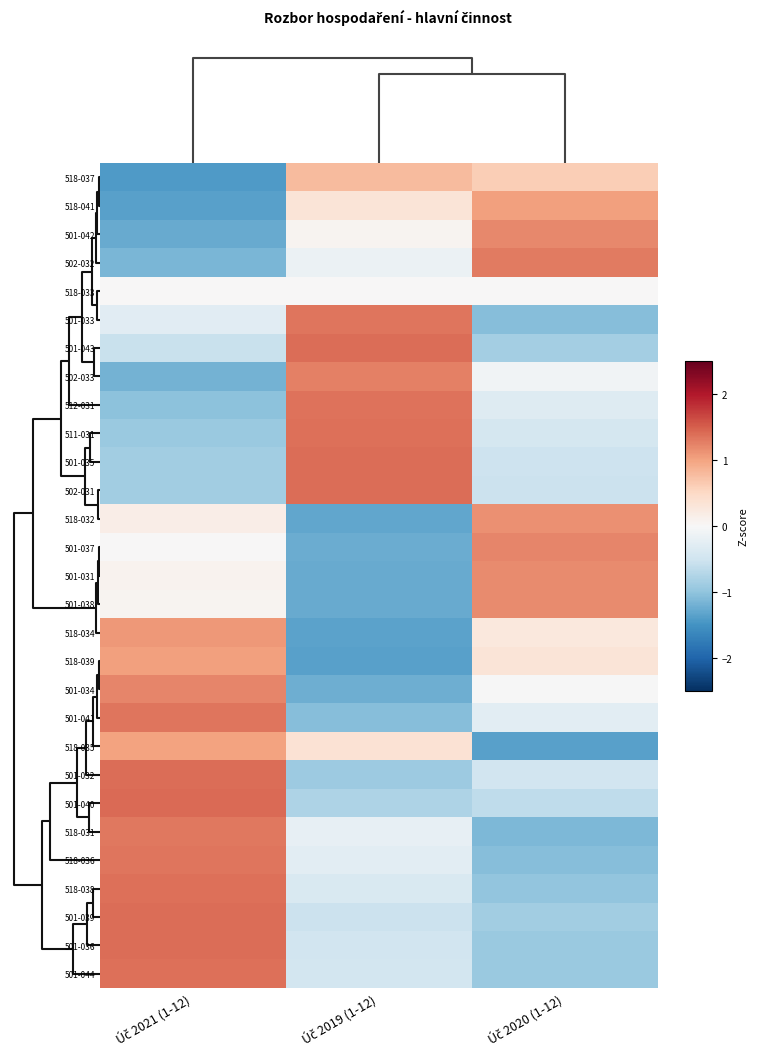

Between Úč 2021 (1-12) and Úč 2019 (1-12), which is larger?

Úč 2019 (1-12)